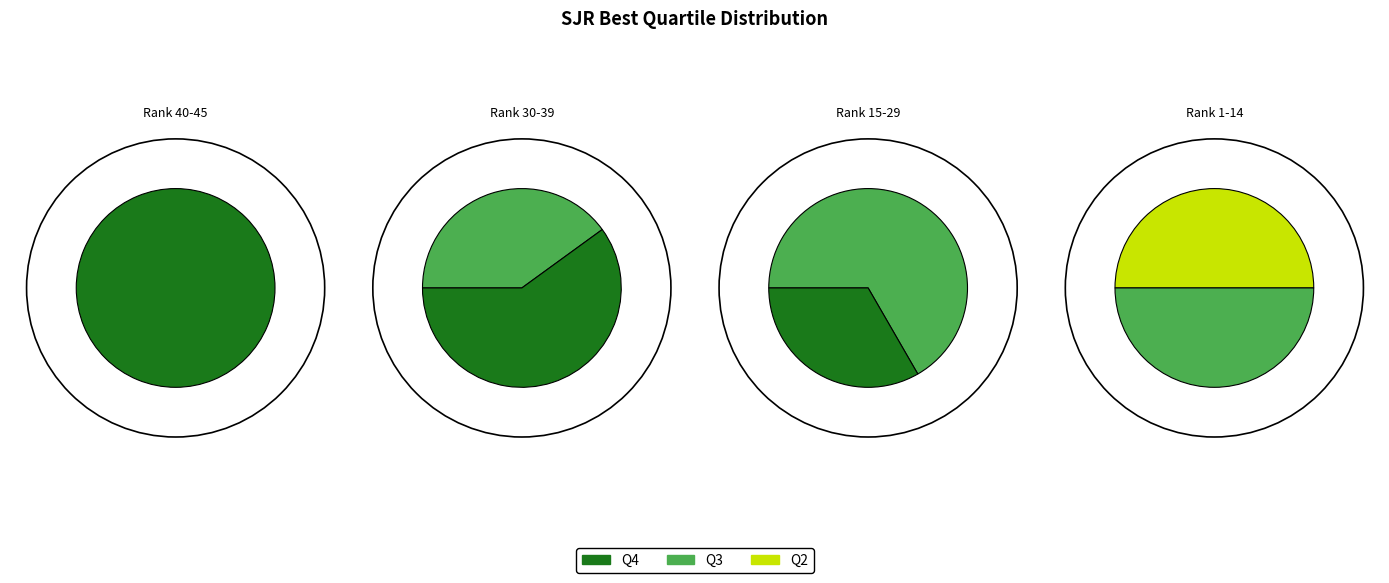

What is the majority slice?

Q3